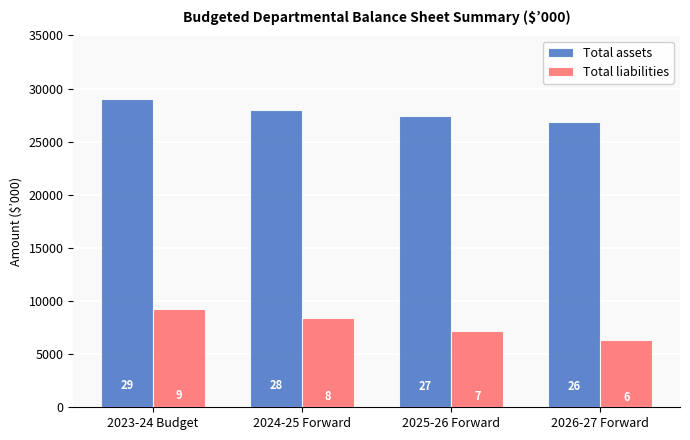

Is it true that Total liabilities equals 7212 at 2025-26 Forward?

True